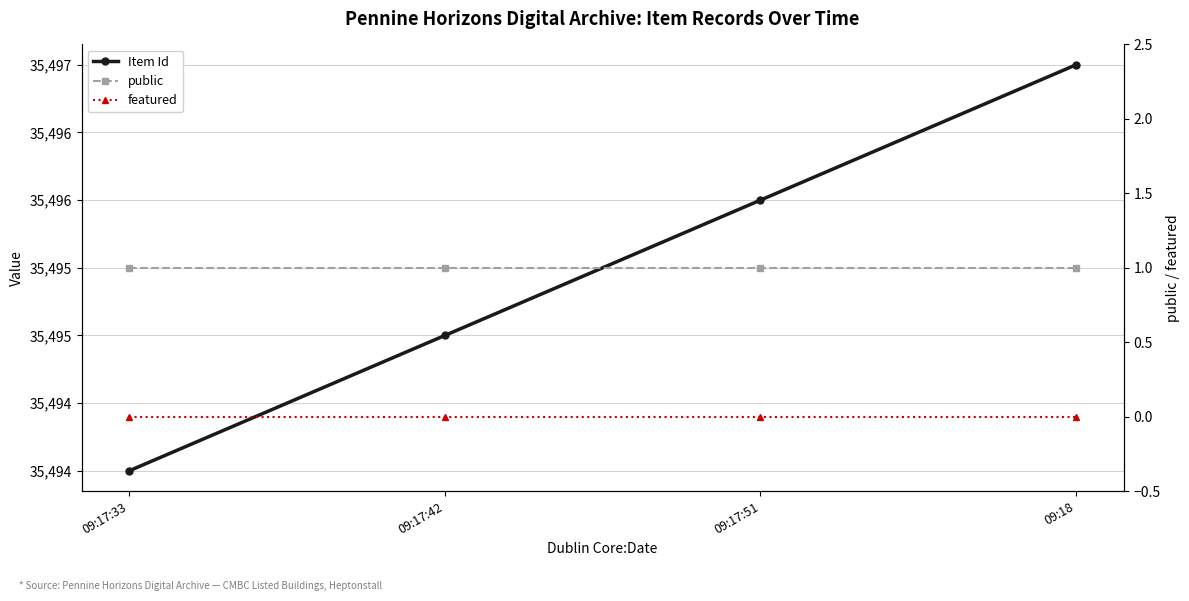

At which label does public reach its peak?

09:17:33